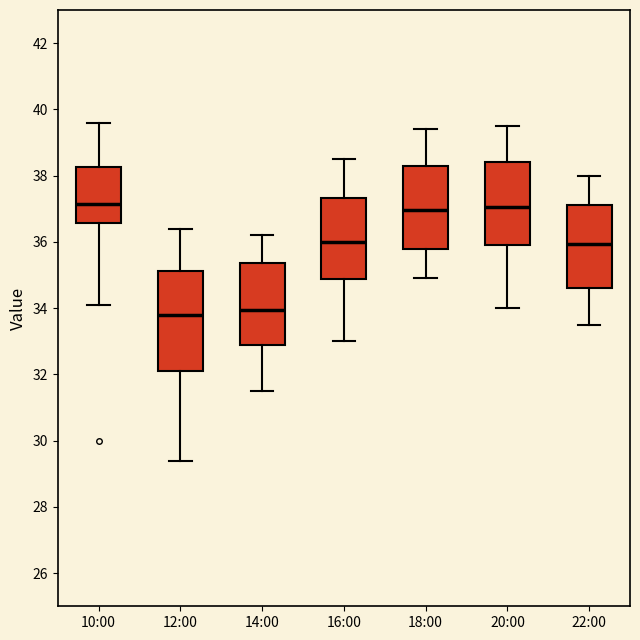

Which box is the tallest, from its lower edge to its upper edge?

12:00